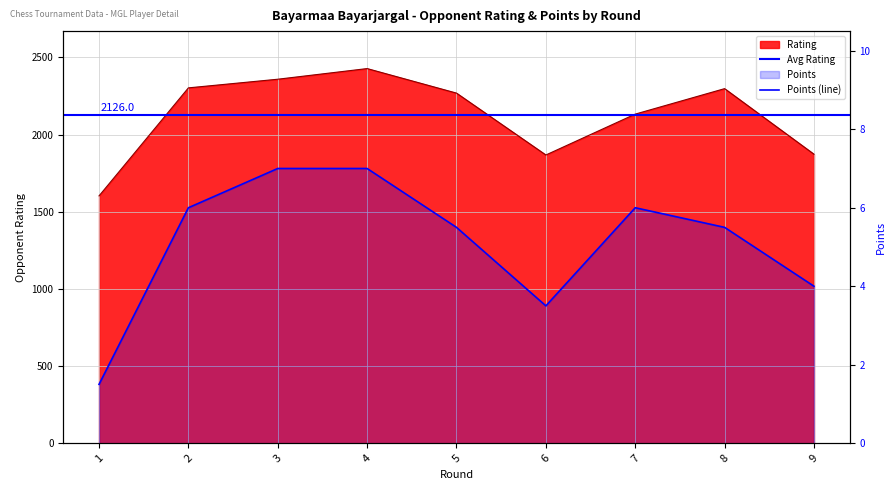

What is the value of the Rating point at the 5th from the left?

2269.0